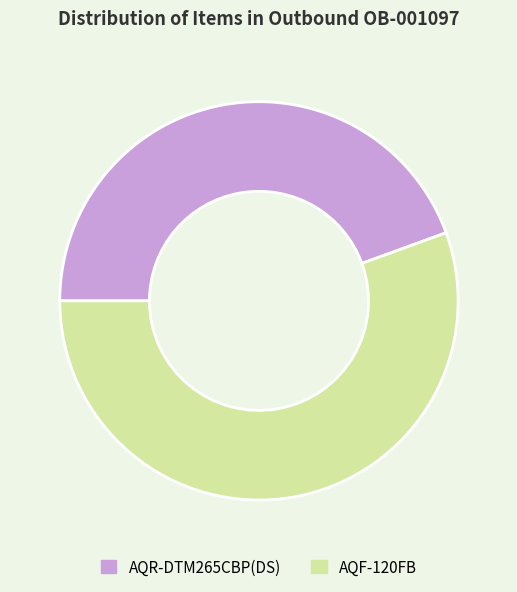

Count the number of slices in the pie.

2